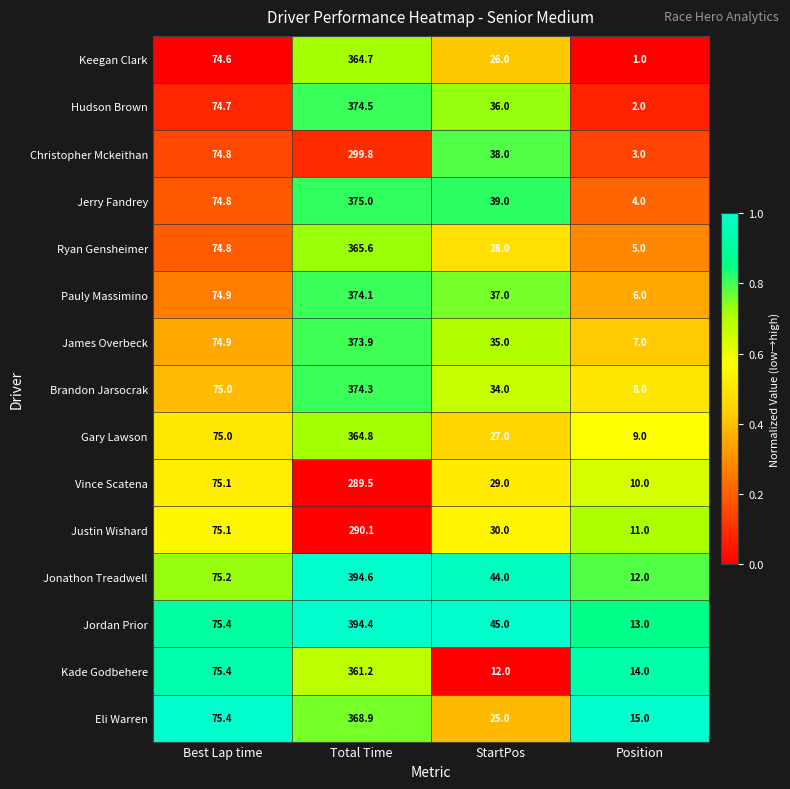

Count the number of data series in this chart.

15